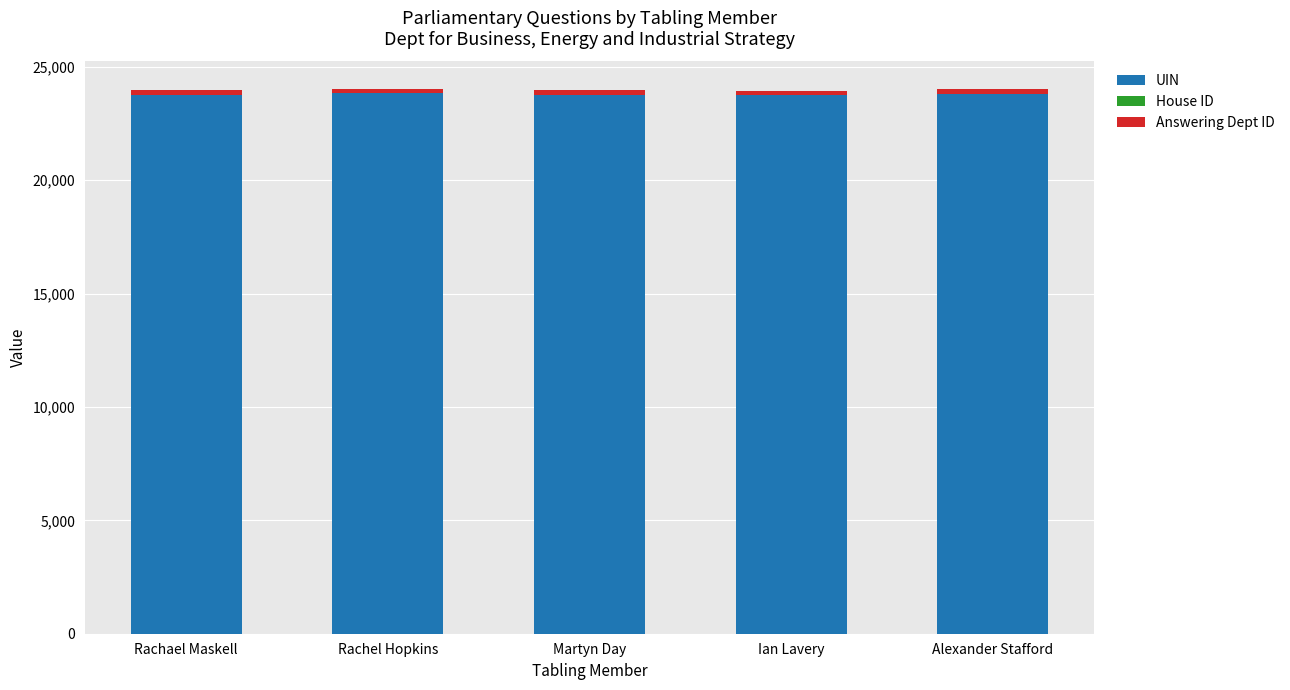

What is the maximum value for UIN?

23833